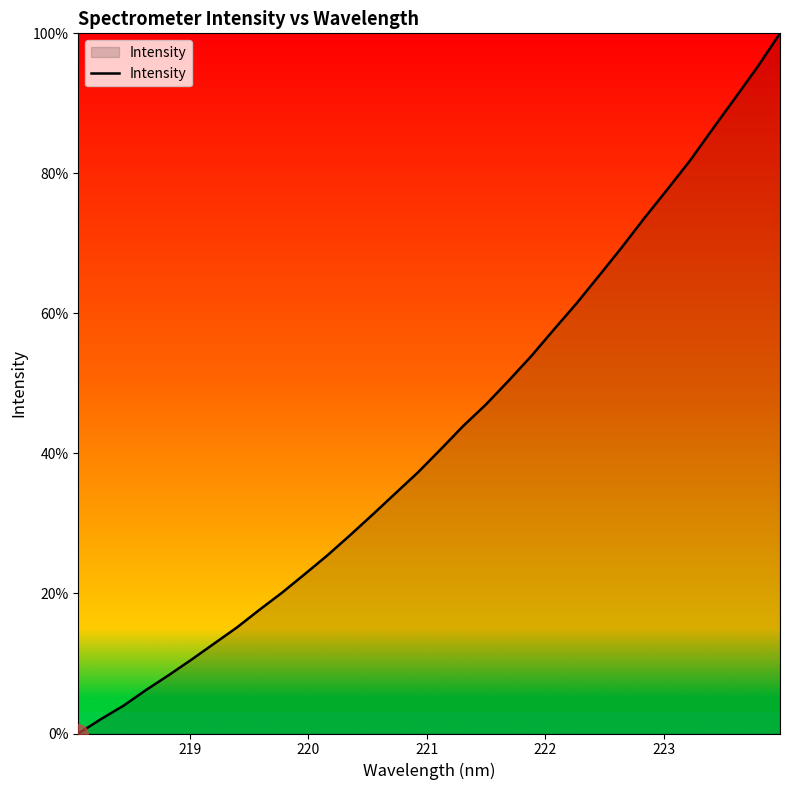

What is the greatest value displayed?

100.0